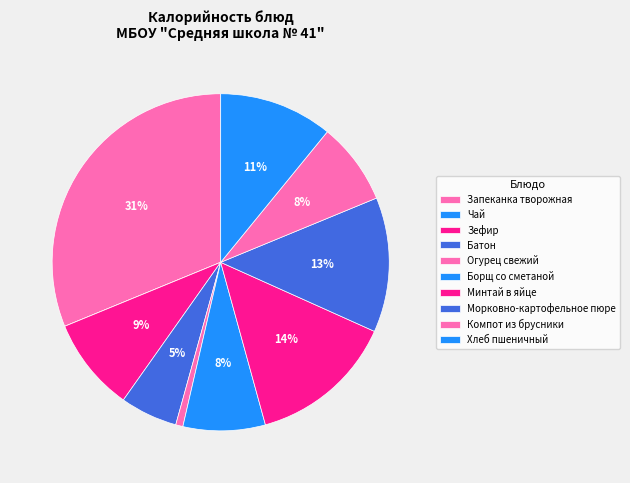

Count the number of slices in the pie.

10